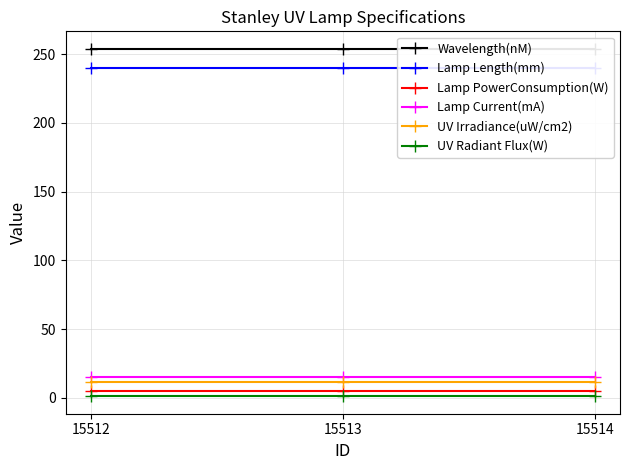

Does the chart display data point markers on the line(s)?

Yes